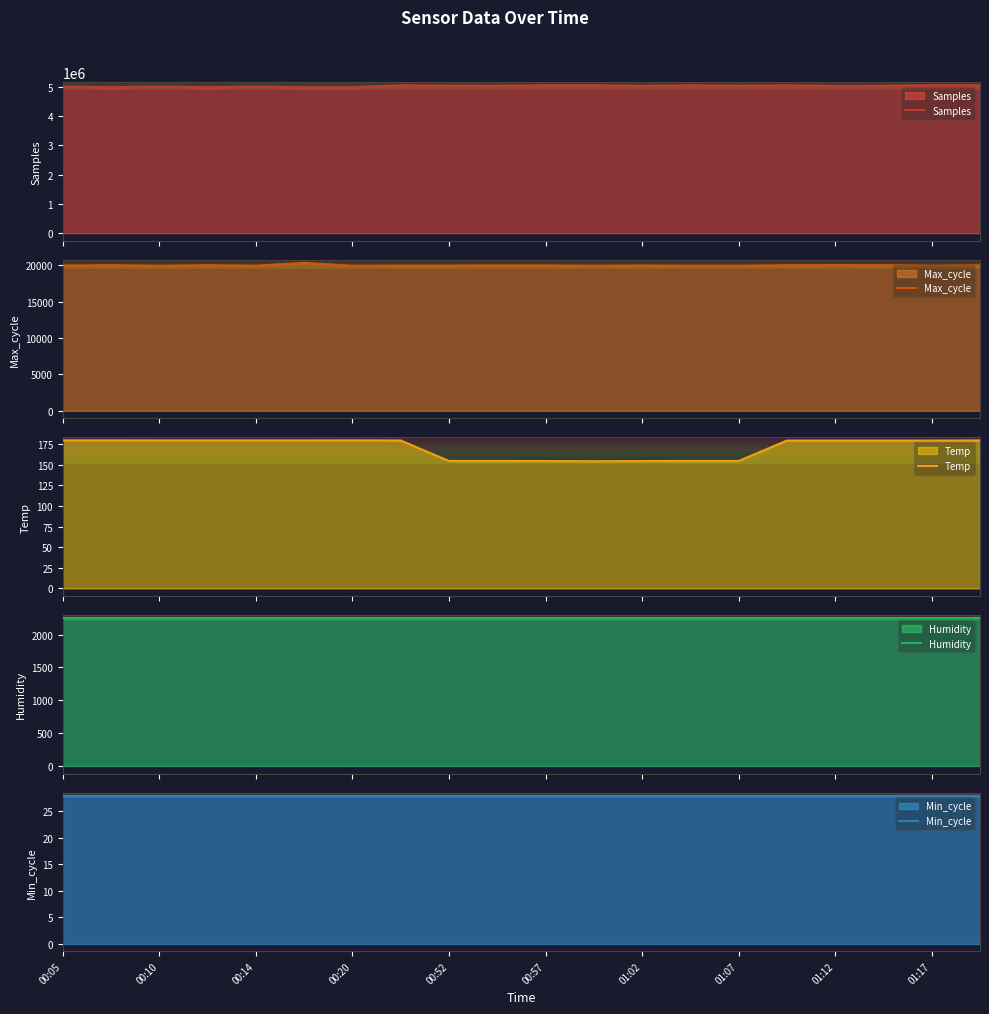

What is the sum of the Samples values at 00:10 and 15?

10054922.0